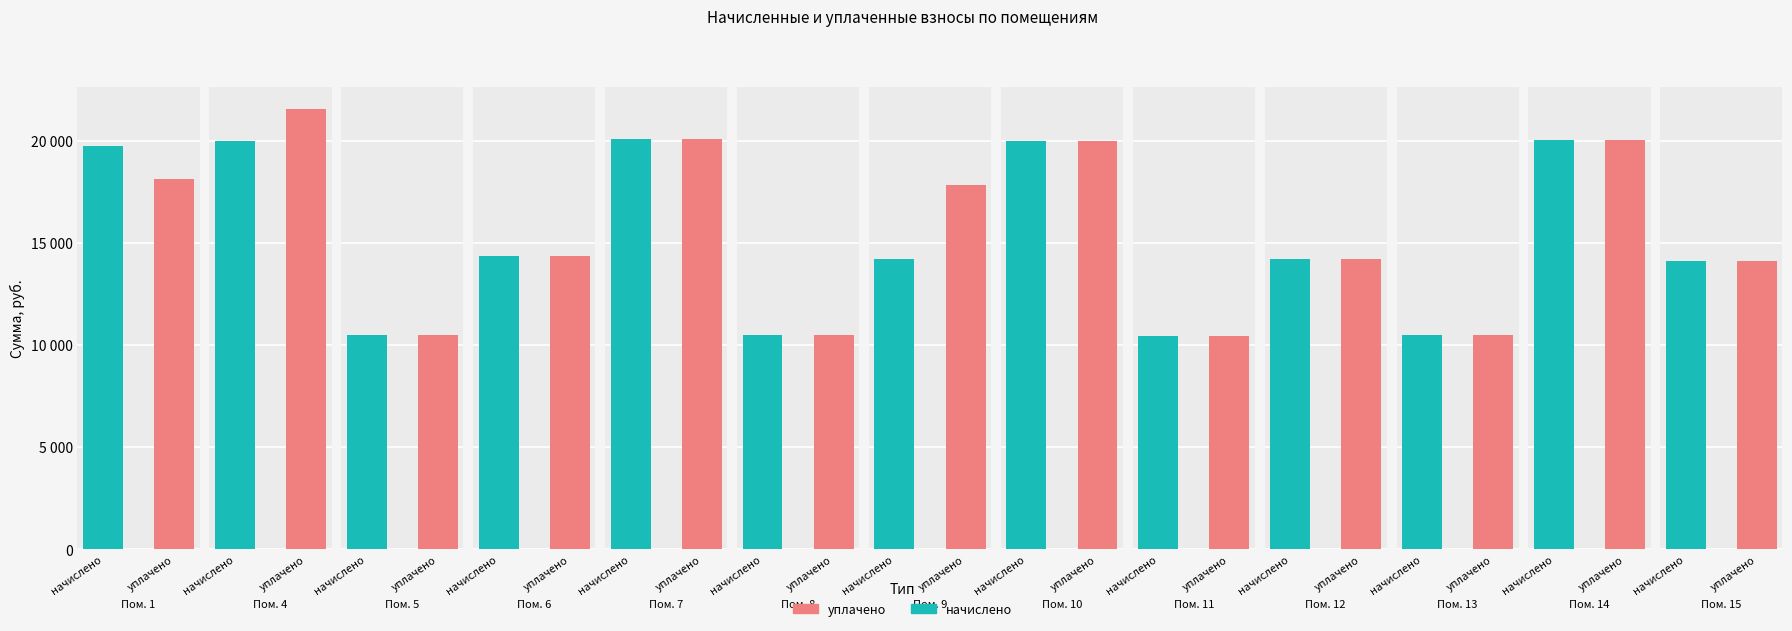

Reading left to right, extract all data points from this chart.

начислено: 19772.8	20004.5	10499.0	14374.1	20087.3	10499.0	14208.5	19971.4	10465.9	14225.0	10515.6	20037.6	14125.6
уплачено: 18125.0	21550.7	10499.0	14374.1	20087.3	10499.0	17845.0	19971.4	10465.9	14225.0	10515.6	20037.6	14125.6